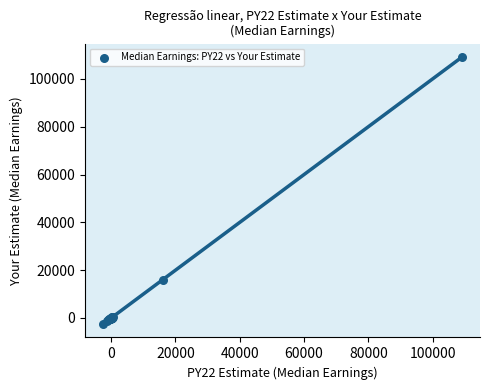

What Y value in the scatter plot is closest to 53316?

16048.2